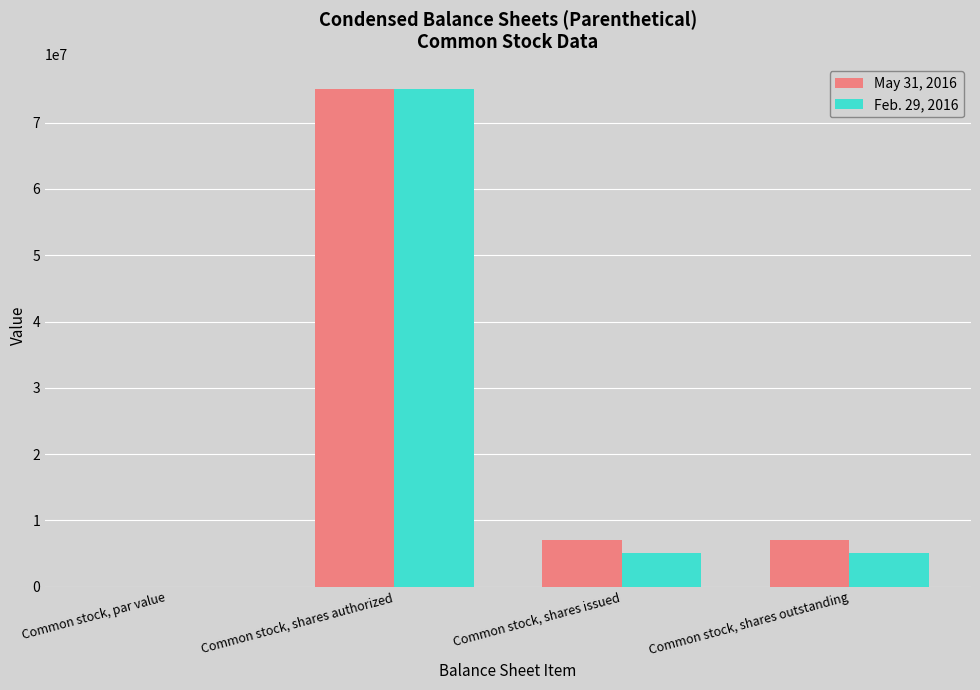

What is the sum of the May 31, 2016 values at Common stock, shares issued and Common stock, par value?

7100000.0